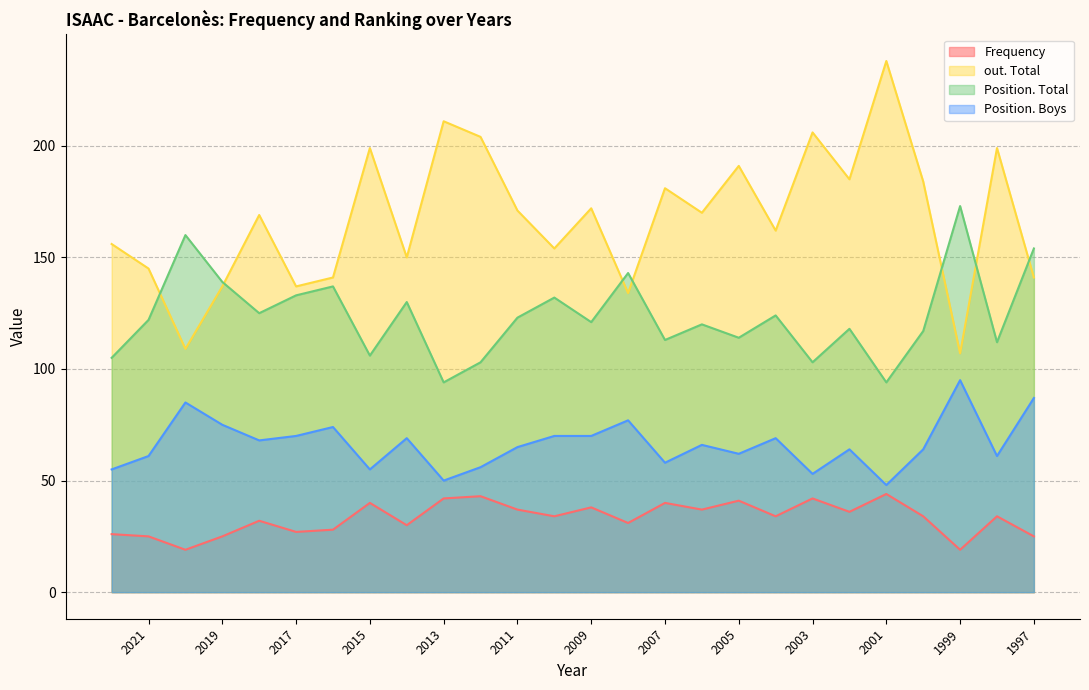

True or false: Frequency and out. Total intersect in this chart.

False